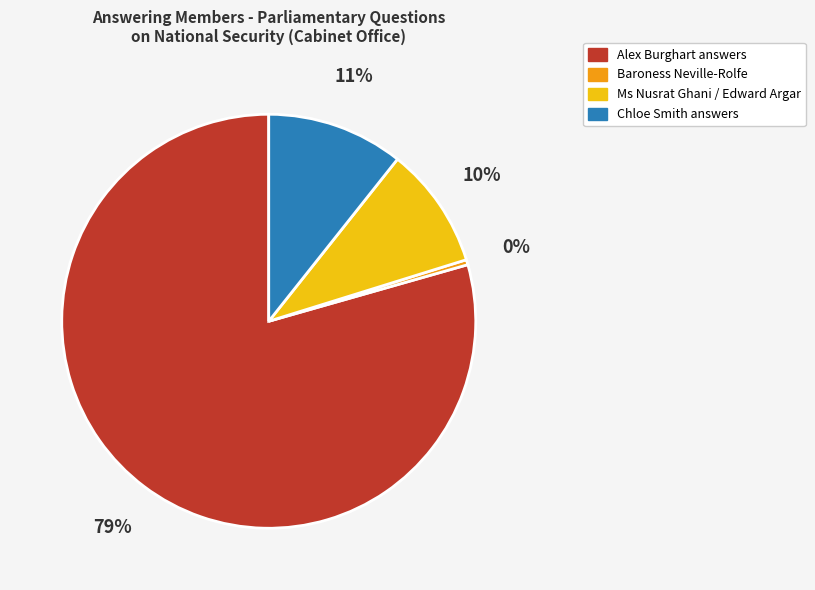

To the nearest percent, what is the difference between the largest and smallest slice percentages?

79%